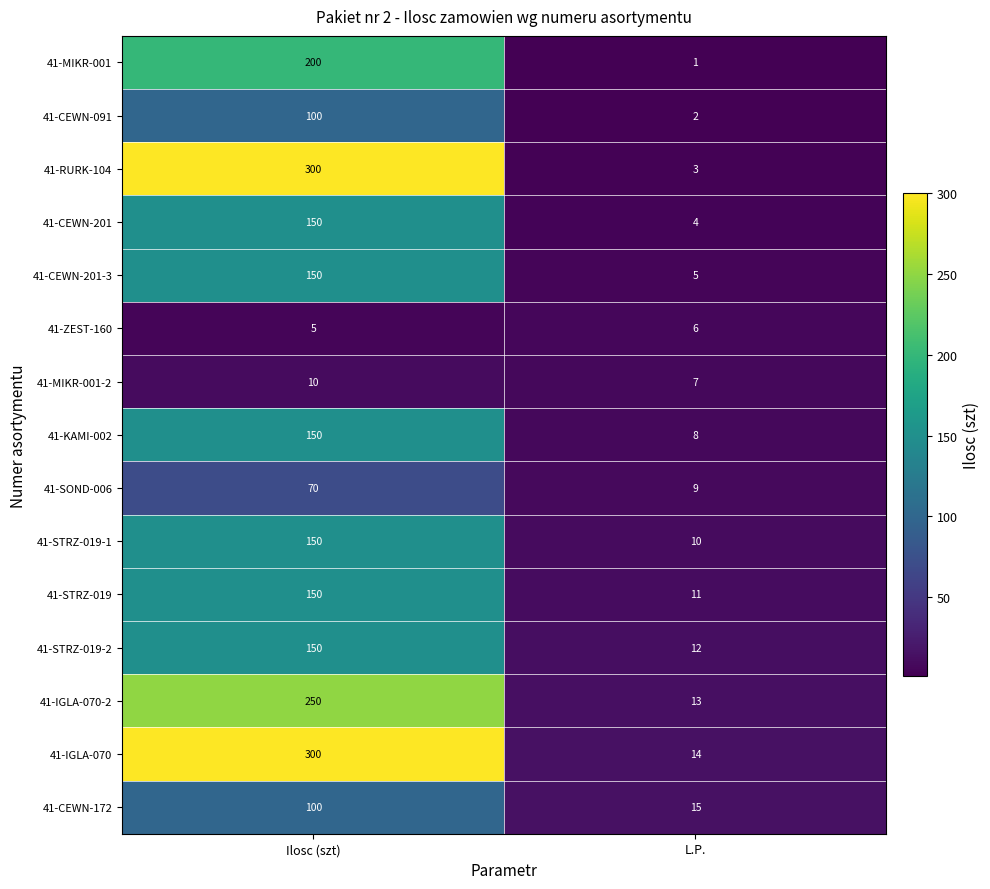

Reading left to right, what are all the values shown in this chart?

41-MIKR-001: 200	1
41-CEWN-091: 100	2
41-RURK-104: 300	3
41-CEWN-201: 150	4
41-CEWN-201-3: 150	5
41-ZEST-160: 5	6
41-MIKR-001-2: 10	7
41-KAMI-002: 150	8
41-SOND-006: 70	9
41-STRZ-019-1: 150	10
41-STRZ-019: 150	11
41-STRZ-019-2: 150	12
41-IGLA-070-2: 250	13
41-IGLA-070: 300	14
41-CEWN-172: 100	15